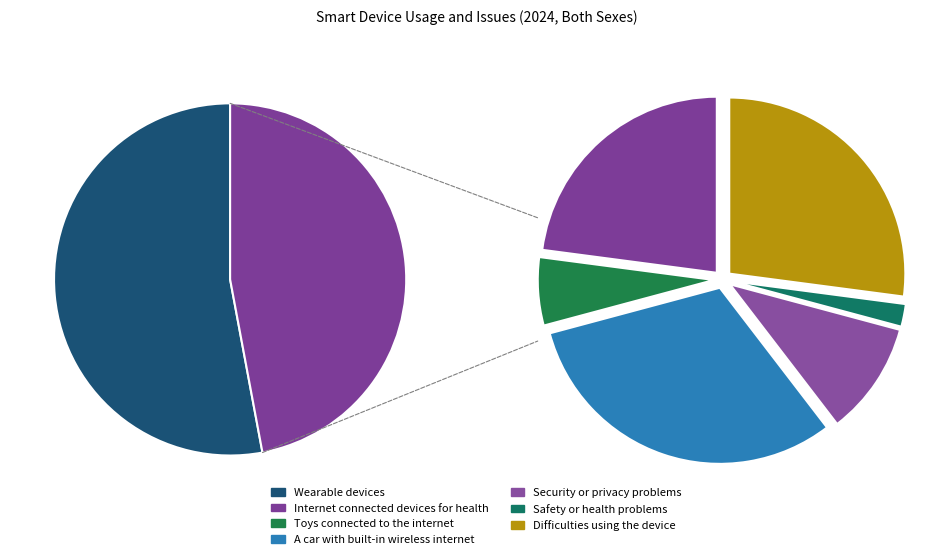

To the nearest percent, what is the average slice percentage?

14%